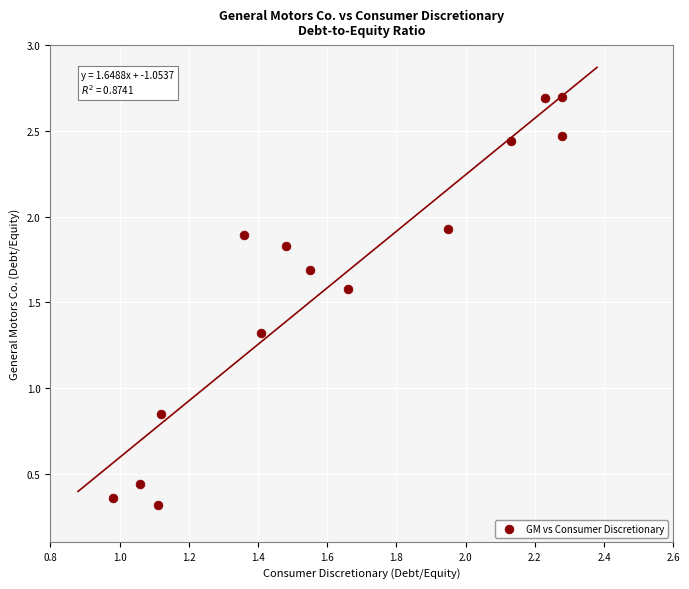

What is the range of X values (max minus min)?

1.3